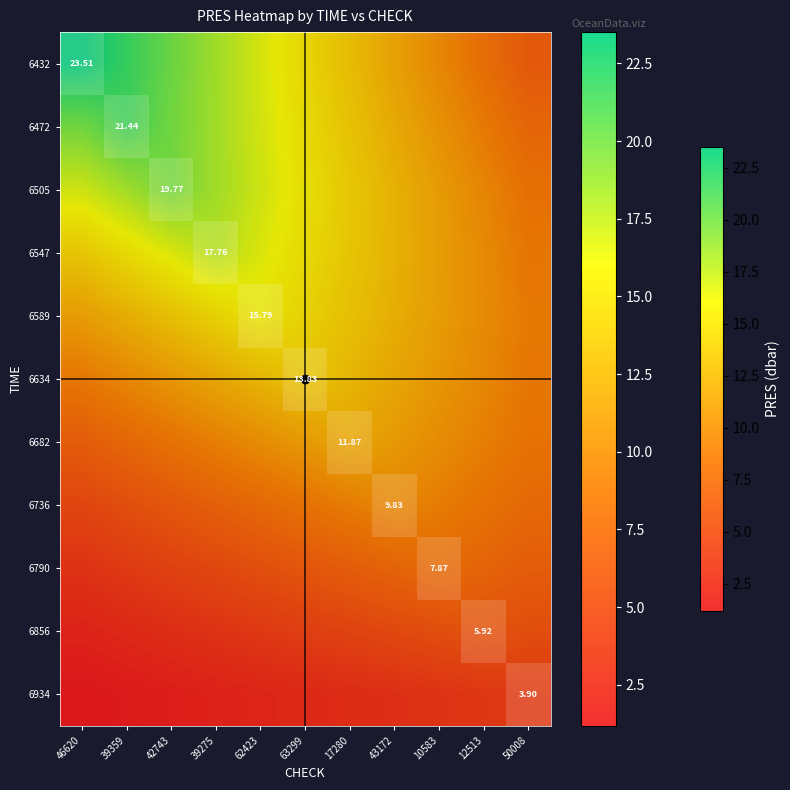

Which has a higher value, 50008 or 62423?

62423